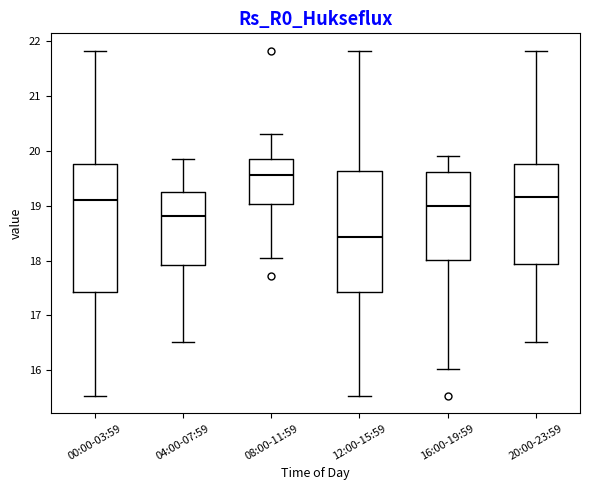

Reading left to right, transcribe this box plot: for each box, give where its median line is, the range the box spans, and where its two whiskers end, as read against the y-axis. The values are not printed on the chart, so give them approximately, as read against the axis.

00:00-03:59: median 19.1, box 17.4 to 19.8, whiskers 15.5 to 21.8
04:00-07:59: median 18.8, box 17.9 to 19.2, whiskers 16.5 to 19.9
08:00-11:59: median 19.6, box 19.0 to 19.8, whiskers 18.0 to 20.3
12:00-15:59: median 18.4, box 17.4 to 19.6, whiskers 15.5 to 21.8
16:00-19:59: median 19.0, box 18.0 to 19.6, whiskers 16.0 to 19.9
20:00-23:59: median 19.2, box 17.9 to 19.8, whiskers 16.5 to 21.8